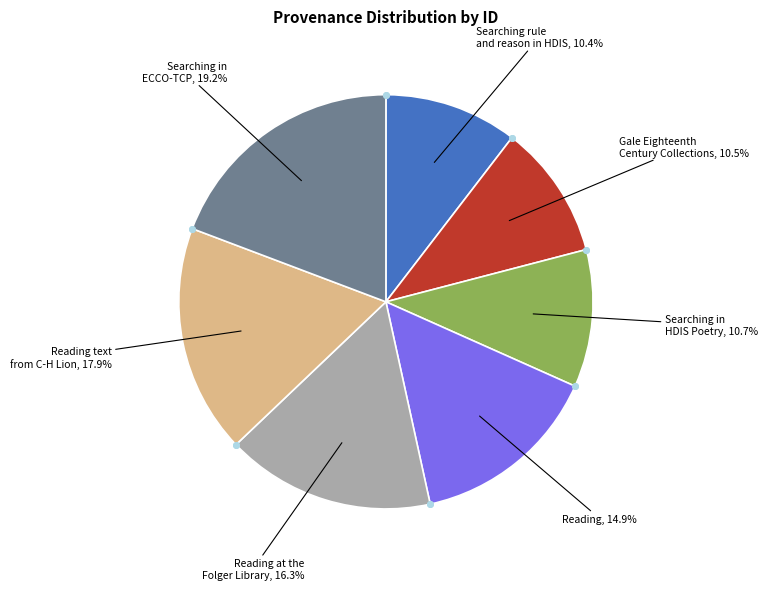

Is there a majority slice in this chart?

No